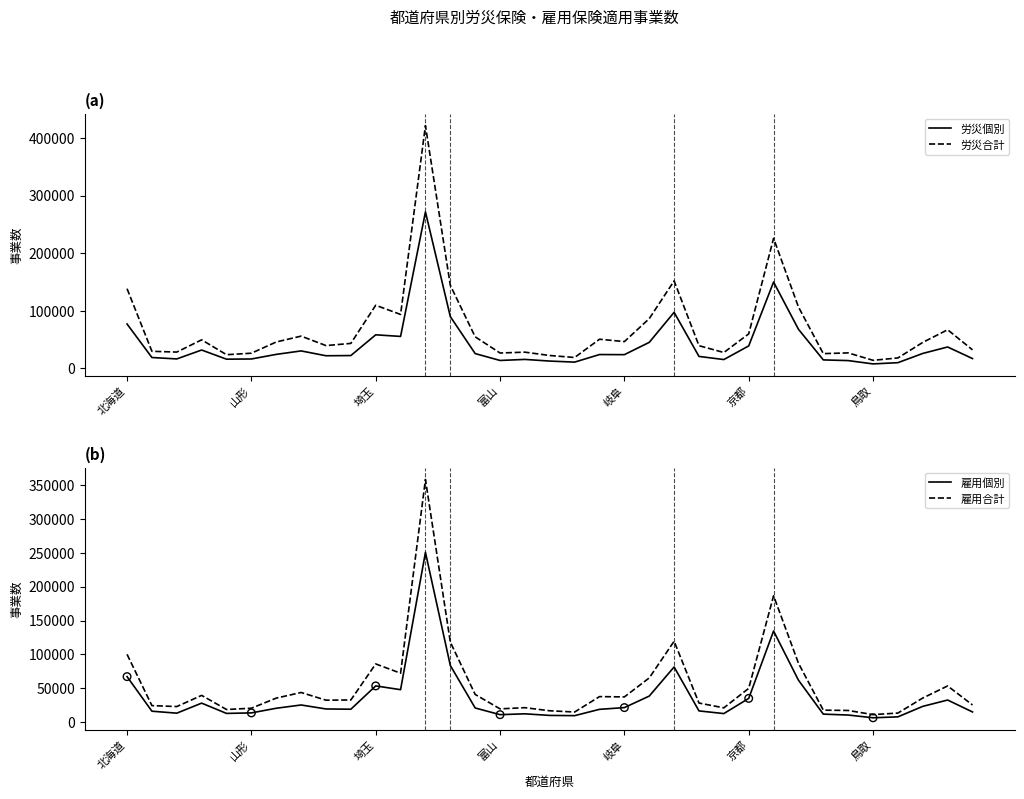

At how many categories does at least one series exceed 297342?

1